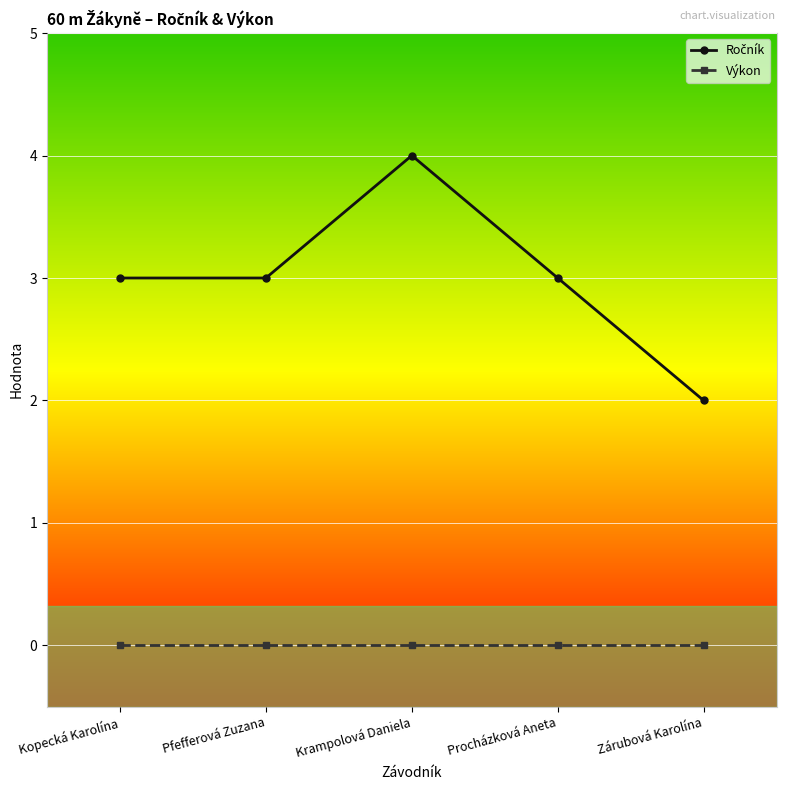

What is the label of the 4th point from the right?

Pfefferová Zuzana